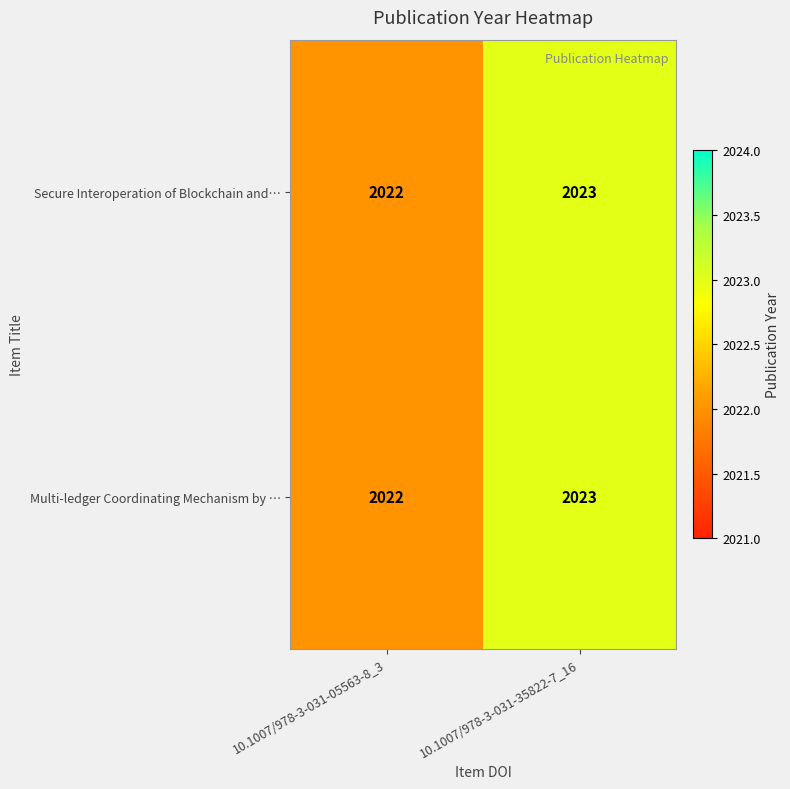

Reading left to right, what are all the values shown in this chart?

Secure Interoperation of Blockchain and…: 2022	2023
Multi-ledger Coordinating Mechanism by …: 2022	2023